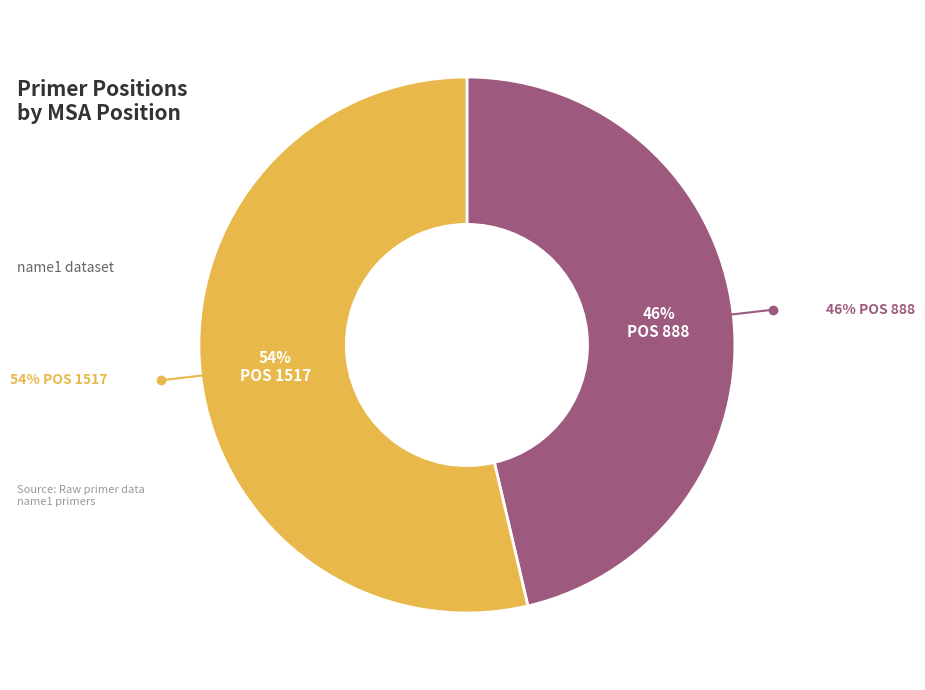

What is the smallest slice in the pie chart?

888